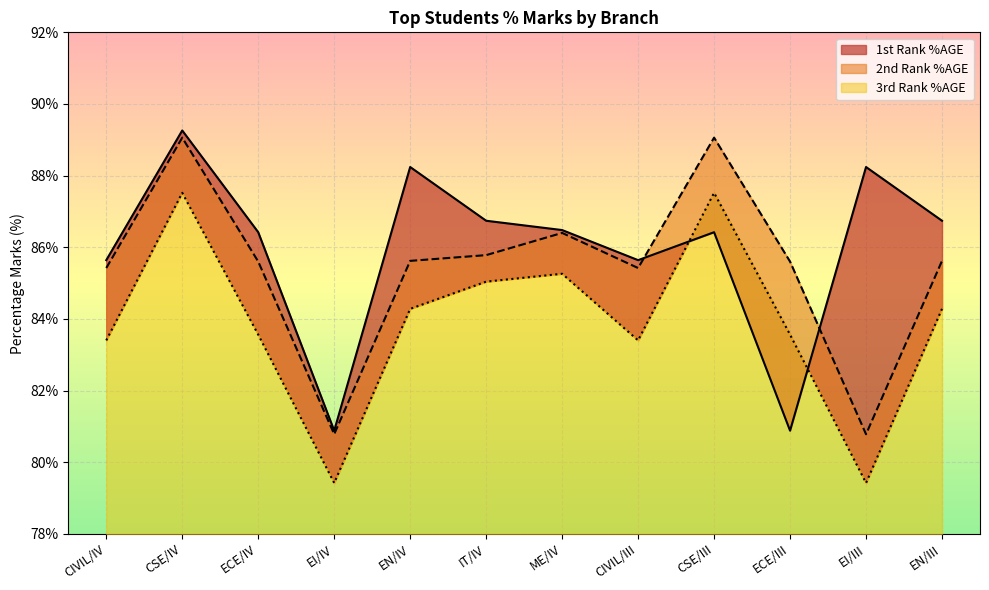

Which series has the largest total across all categories?

1st Rank %AGE